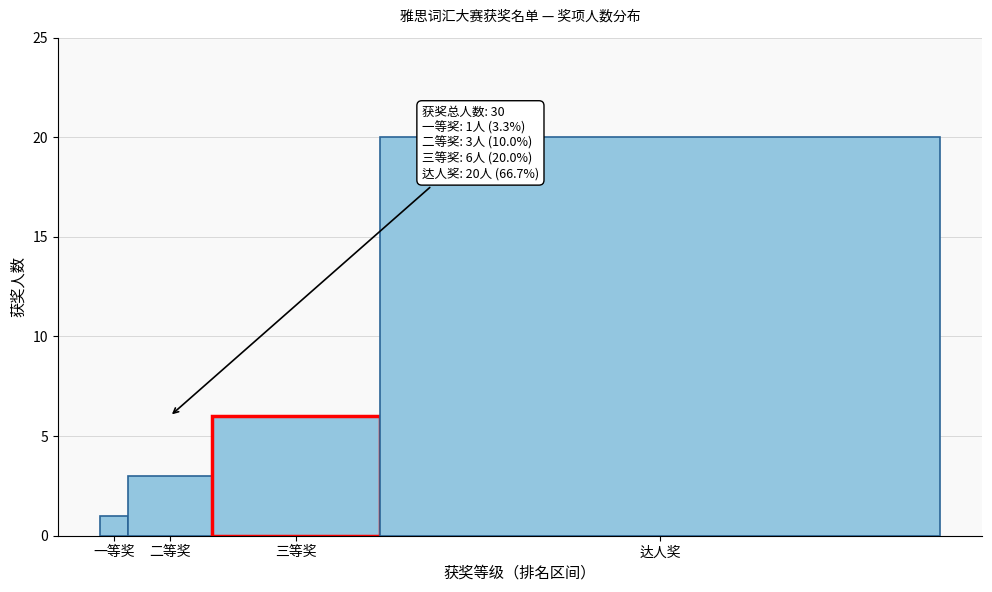

Reading right to left, what are all the values shown in this chart?

达人奖=20	三等奖=6	二等奖=3	一等奖=1